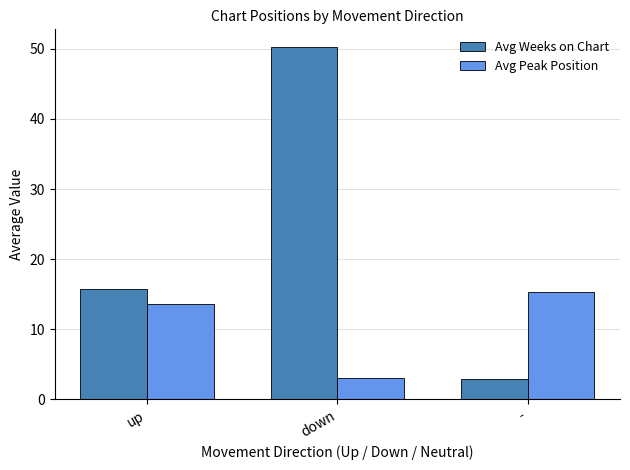

What is the difference between the highest and lowest values at up?

2.1